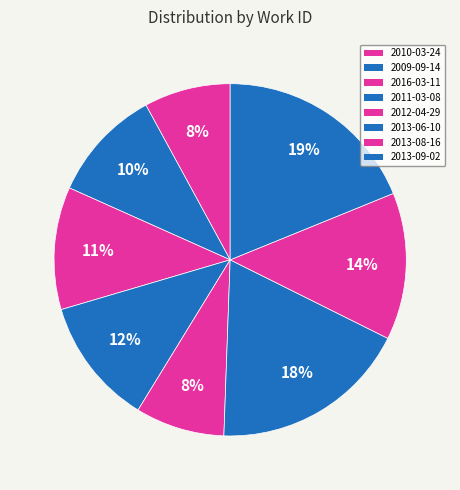

How many slices are in this pie chart?

8